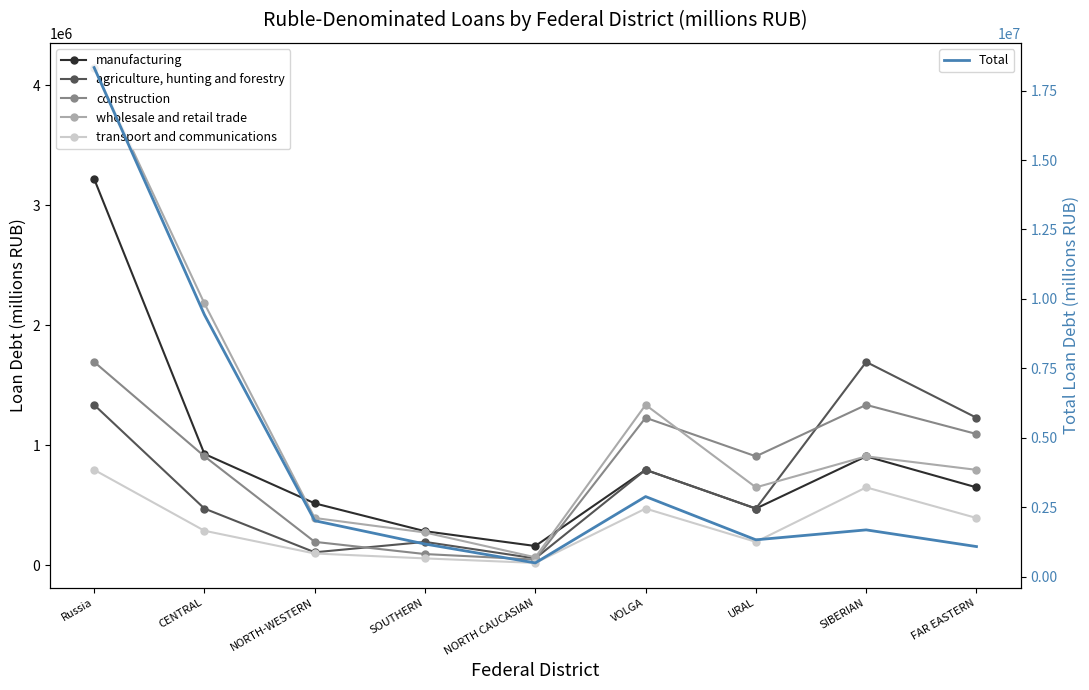

In transport and communications, how many points are lower than both neighbors (excluding endpoints)?

2